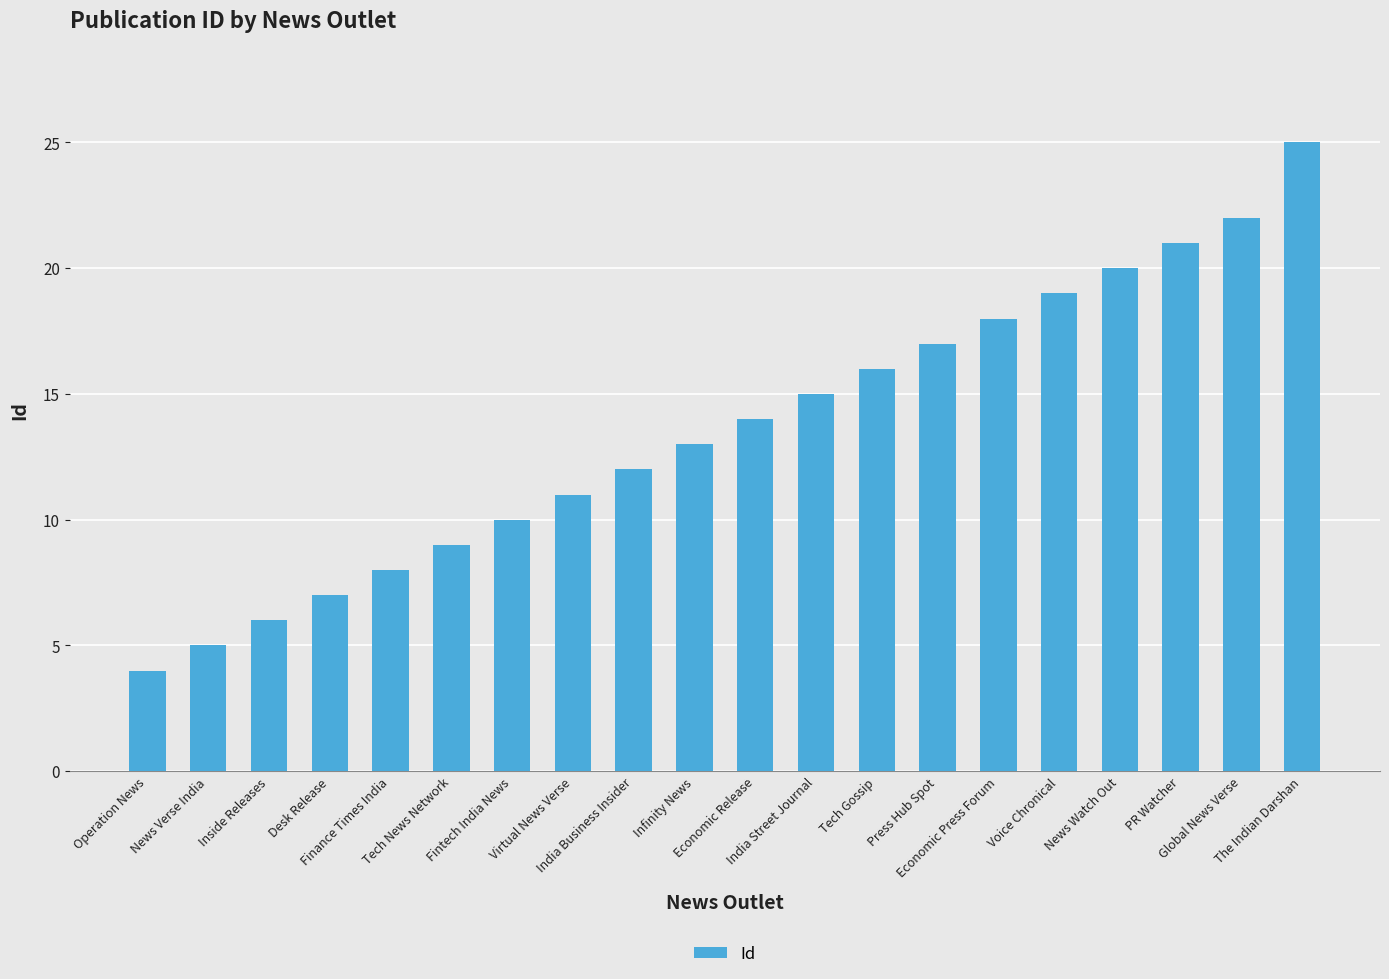

How many data points are less than 14?

10